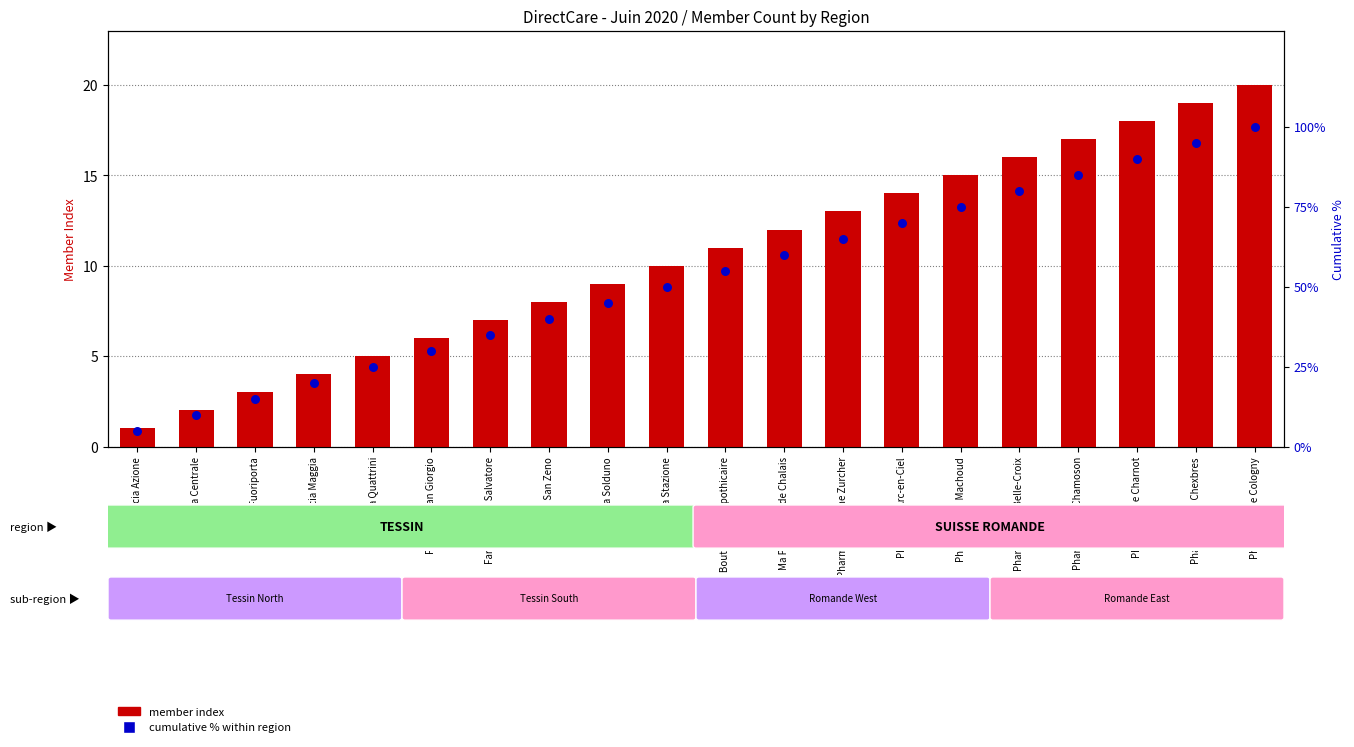

Which series reaches the maximum Y coordinate?

cumulative % within region